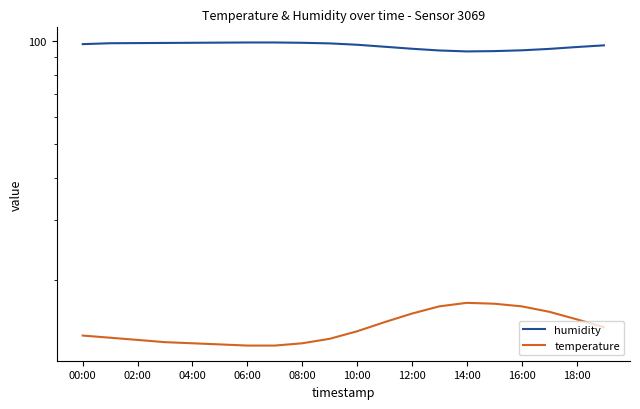

True or false: temperature and humidity cross at least once.

False